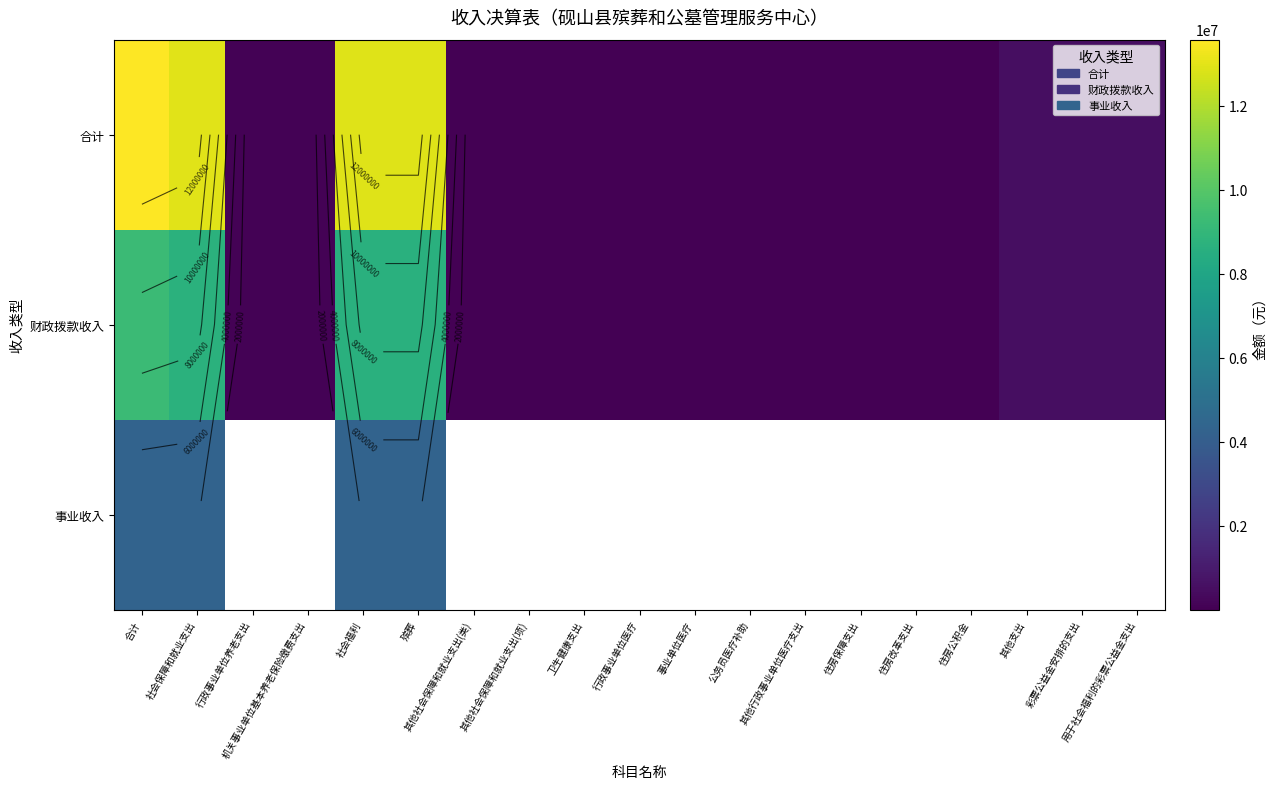

How many distinct data groups are displayed?

3